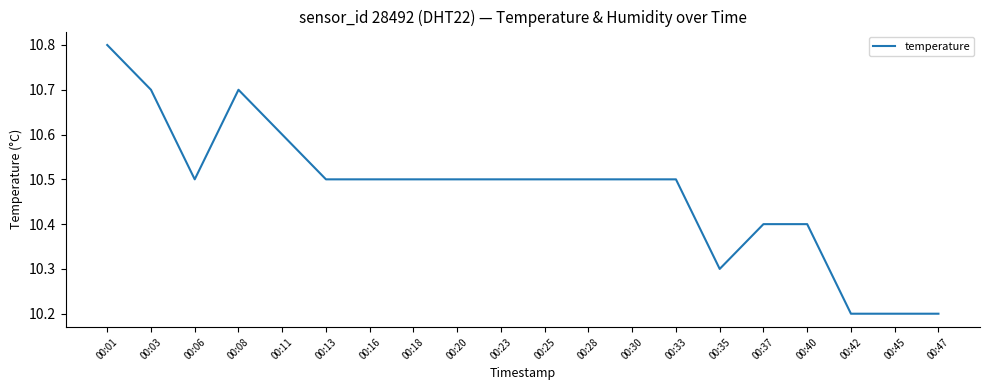

What is the change in value from 00:01 to 00:33?

-0.3